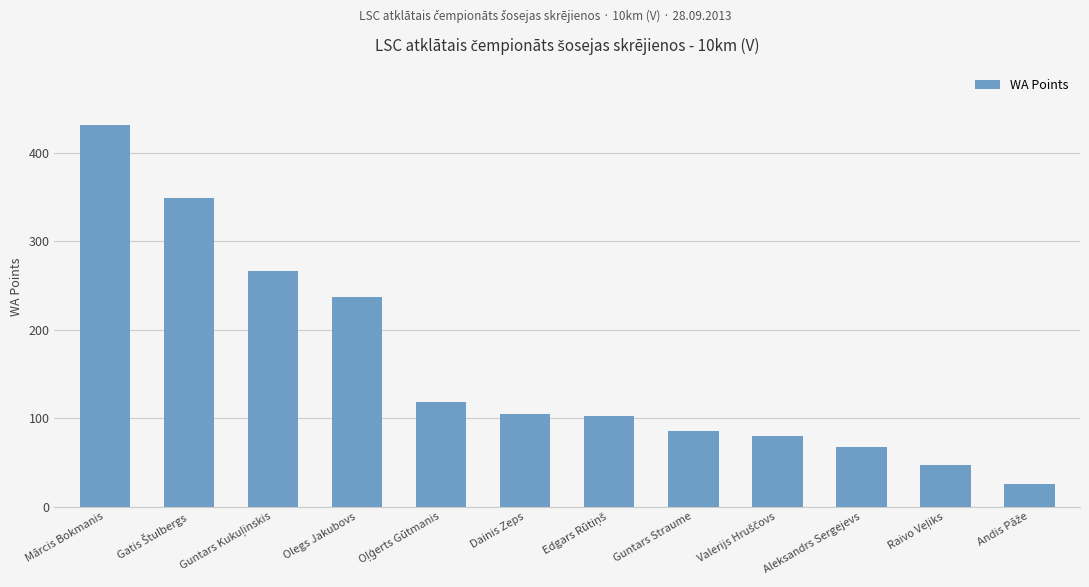

How many data points does each series have?

12